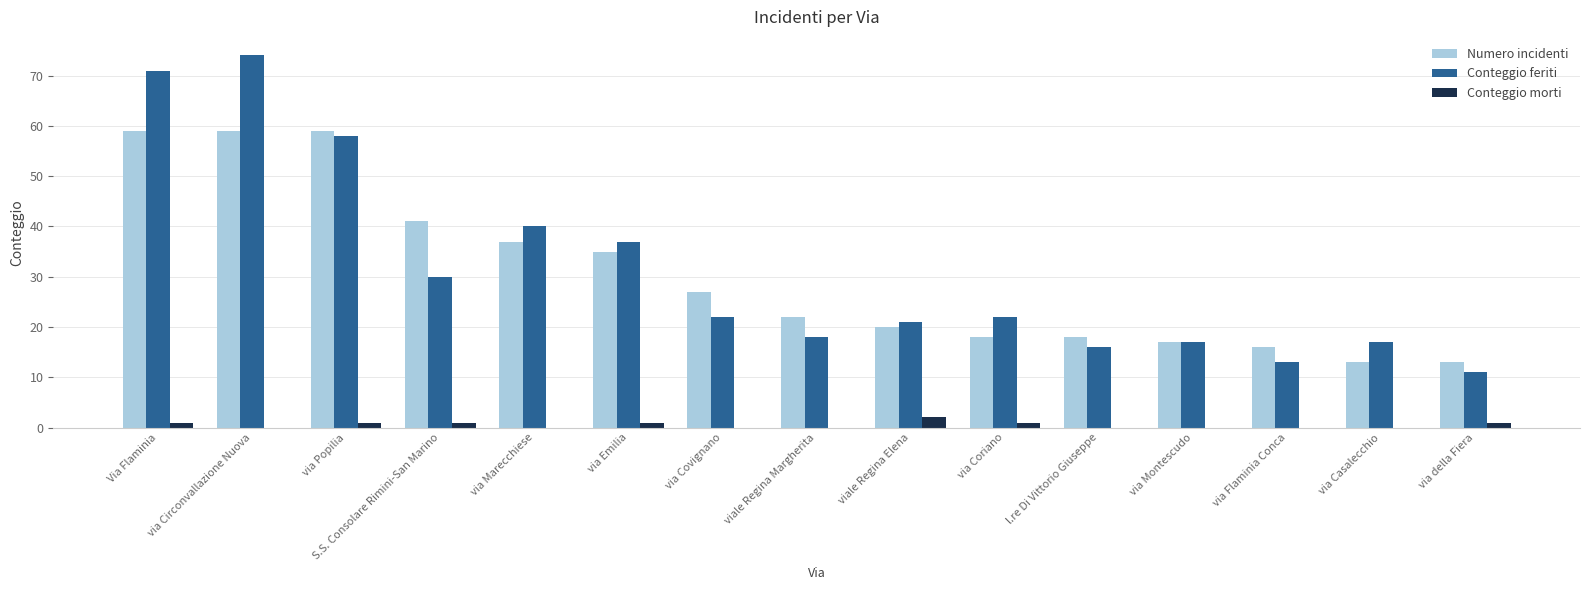

How many groups of bars are there?

15